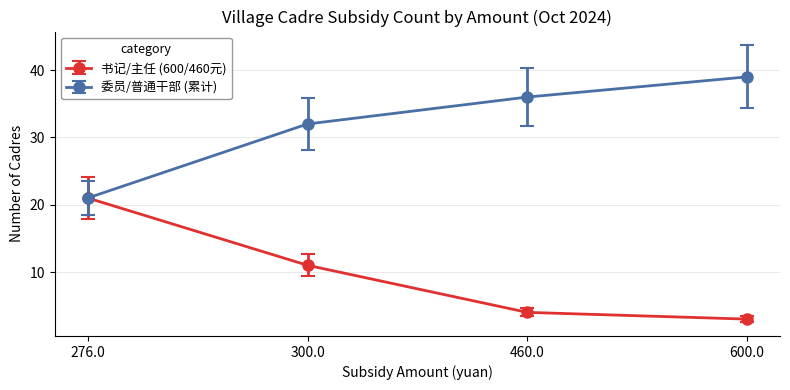

What is the spread (max minus min) of values at 600.0?

36